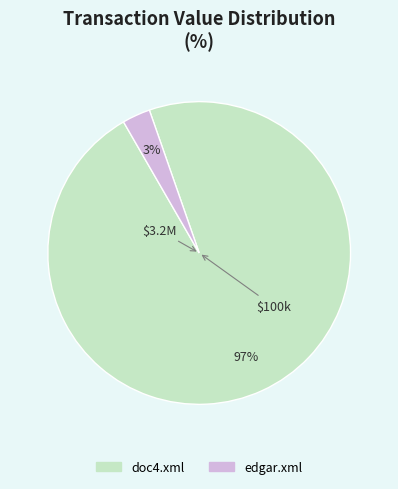

Does any single category account for the majority?

Yes